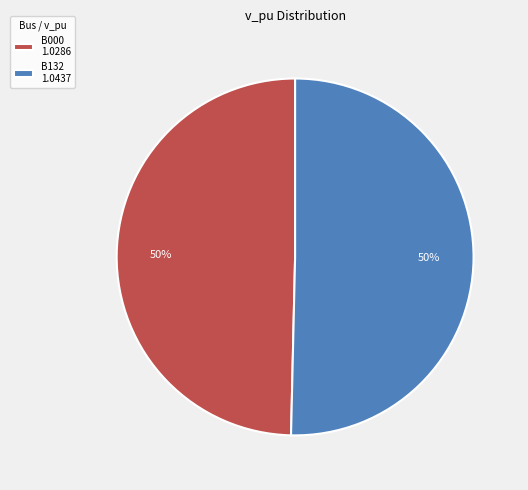

Approximately how many times larger is the value at B000 1.0286 compared to B132 1.0437?

1.0